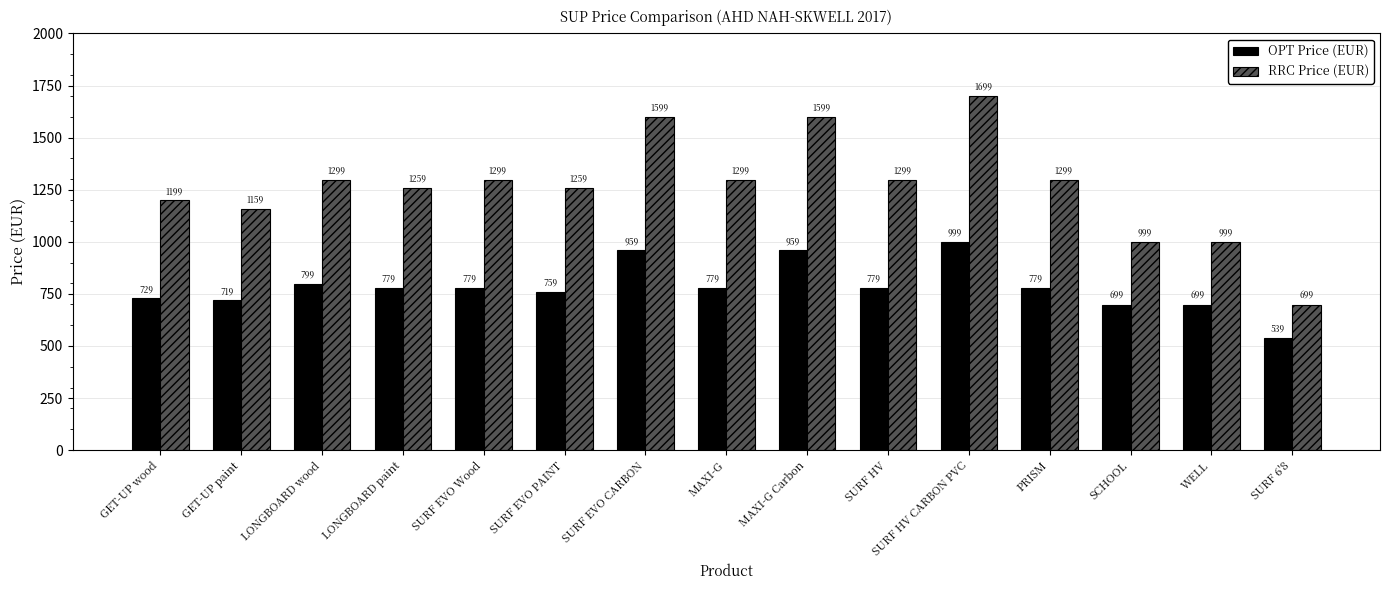

Which category has the lowest value in the OPT Price (EUR) series?

SURF 6'8